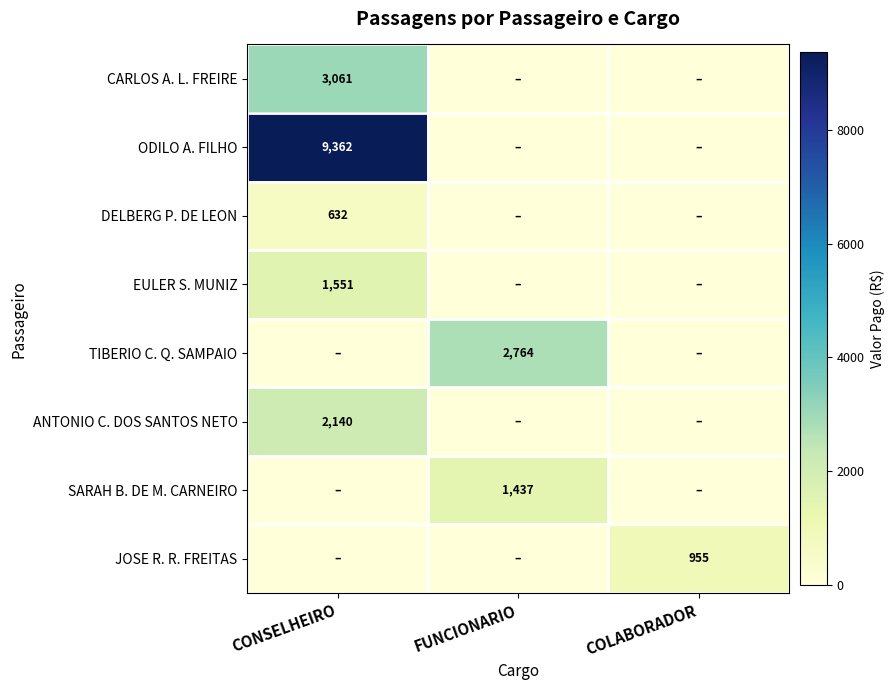

The ODILO A. FILHO series shows 9362 at CONSELHEIRO. True or false?

True